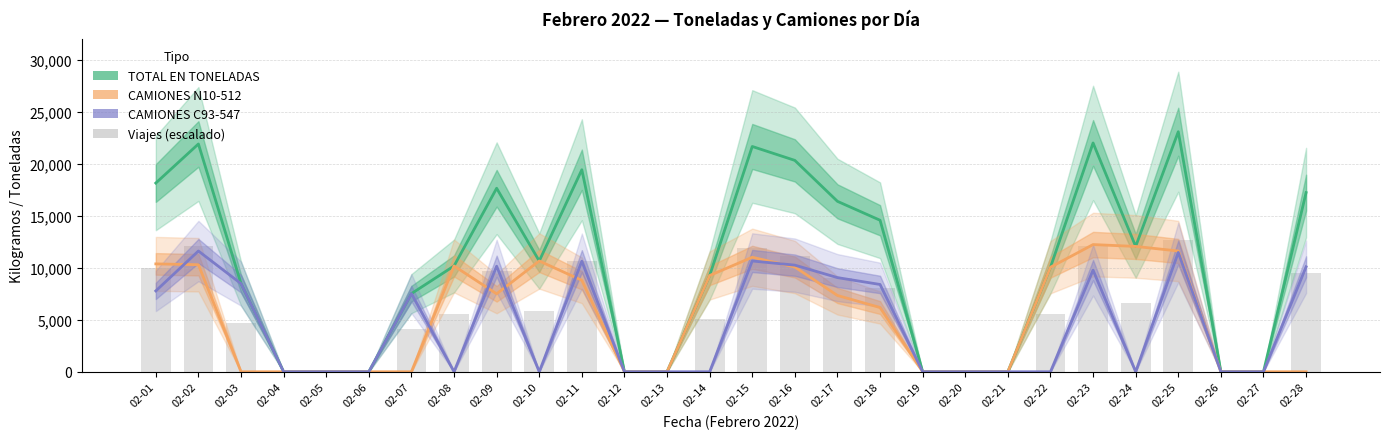

Is it true that TOTAL EN TONELADAS equals 9920.0 at 02-20?

False